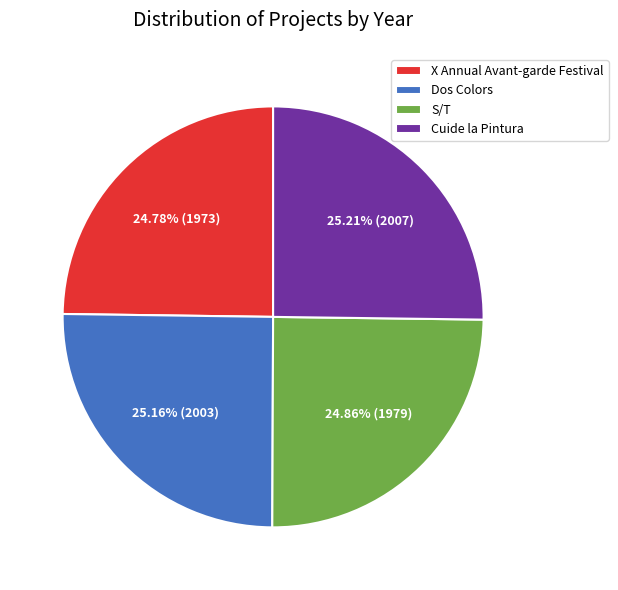

What percentage is NOT represented by X Annual Avant-garde Festival?

75.2%